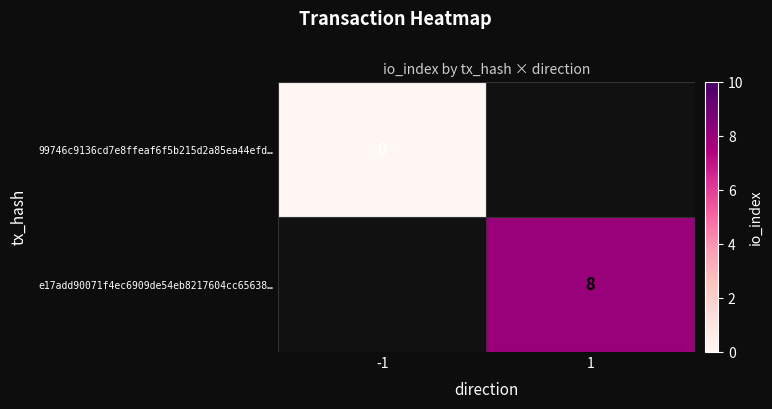

The value of e17add90071f4ec6909de54eb8217604cc65638… at 1 is 3. True or false?

False